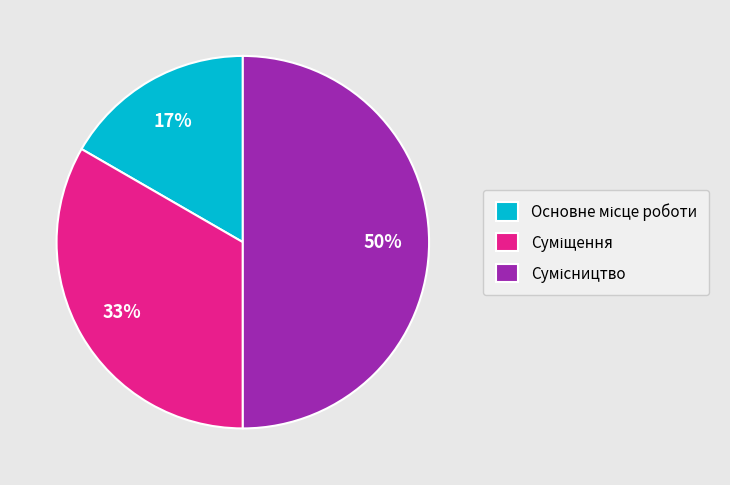

To the nearest percent, what is the average slice percentage?

33%